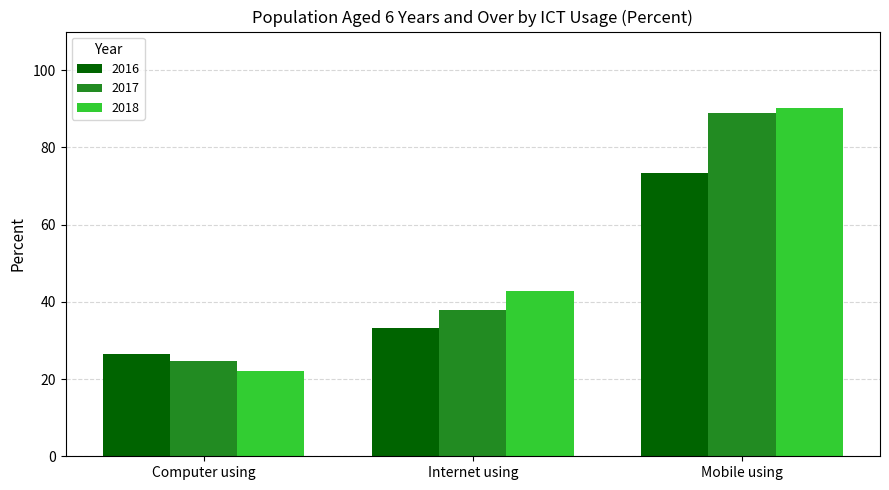

Which series changed the most between Computer using and Internet using?

2018